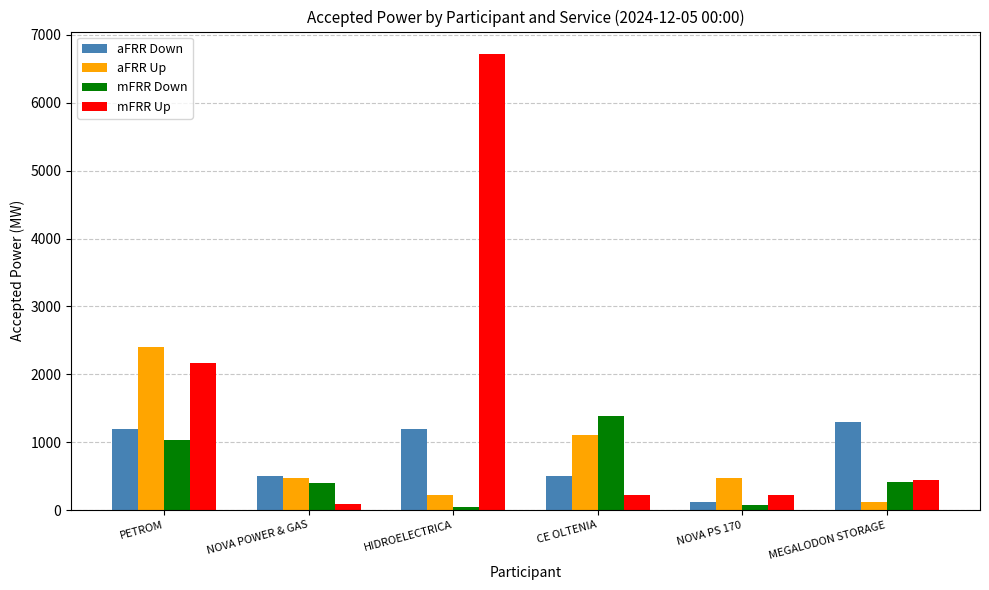

What is the average value of the mFRR Down series?

559